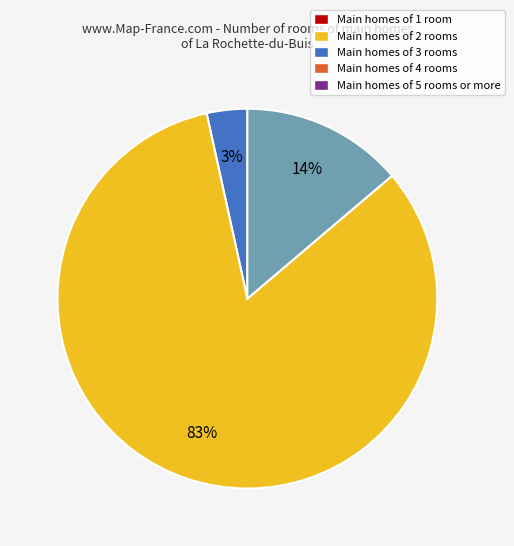

To the nearest percent, what is the average slice percentage?

33%